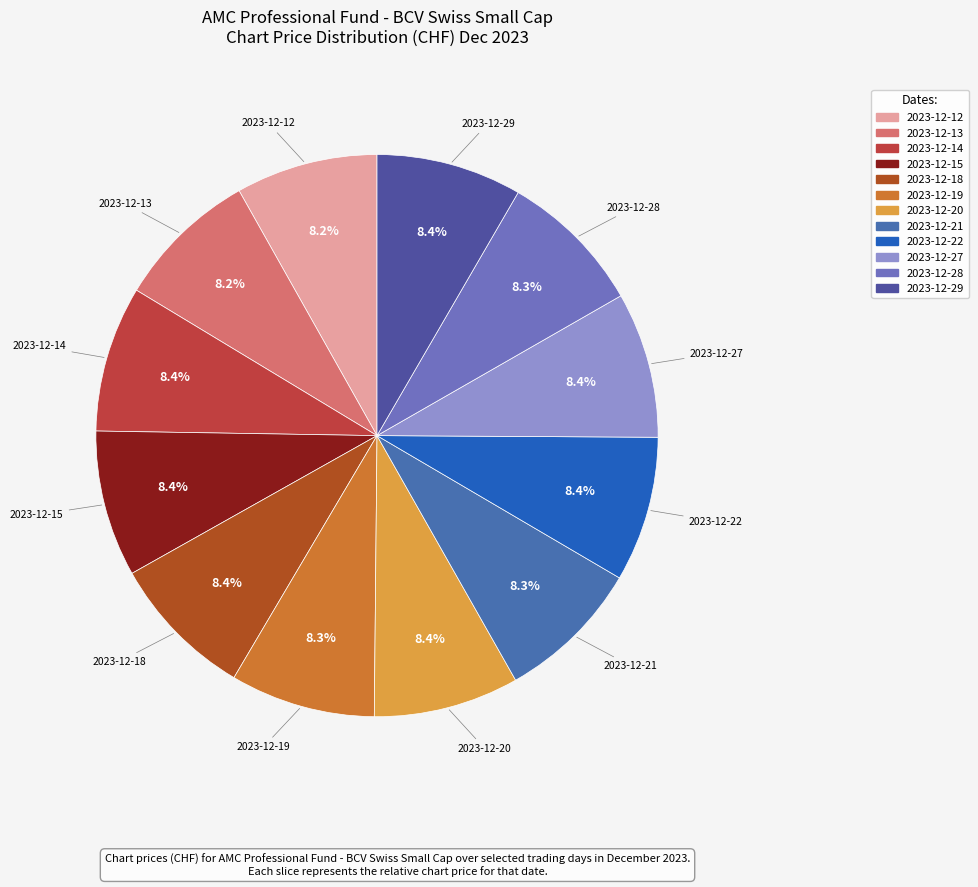

Is it true that 2023-12-19 is 8% of the pie?

True